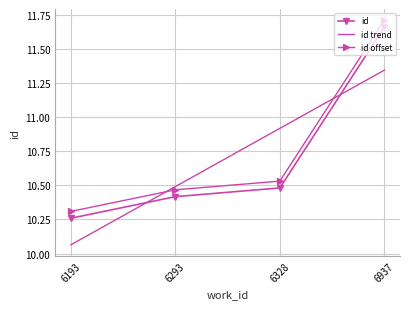

What is the change in value from 6193 to 6328?

+0.2